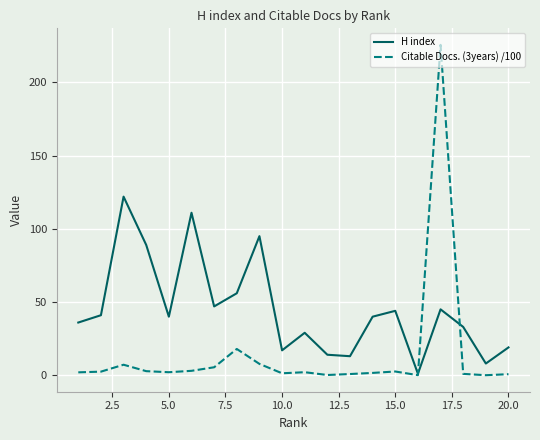

What is the maximum value for H index?

122.0